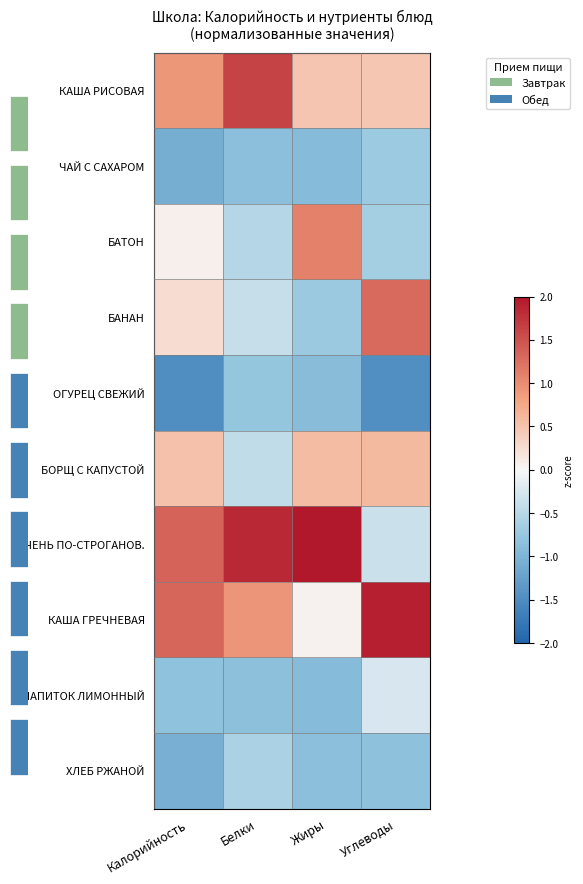

Is it true that ОГУРЕЦ СВЕЖИЙ equals -0.4 at Калорийность?

False